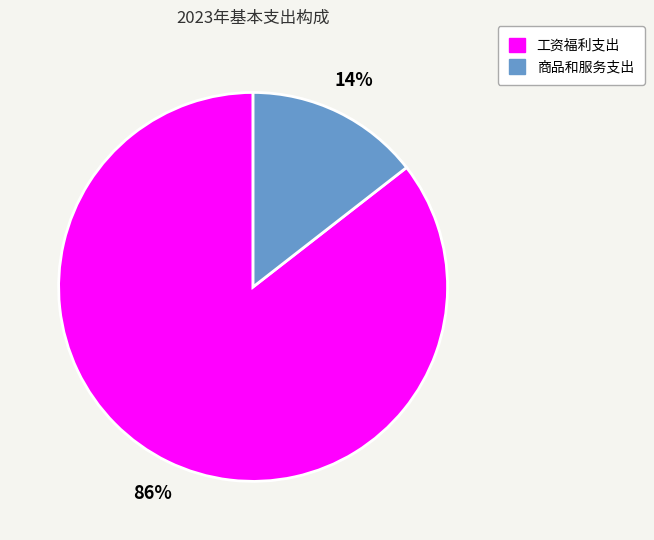

How many slices are in this pie chart?

2